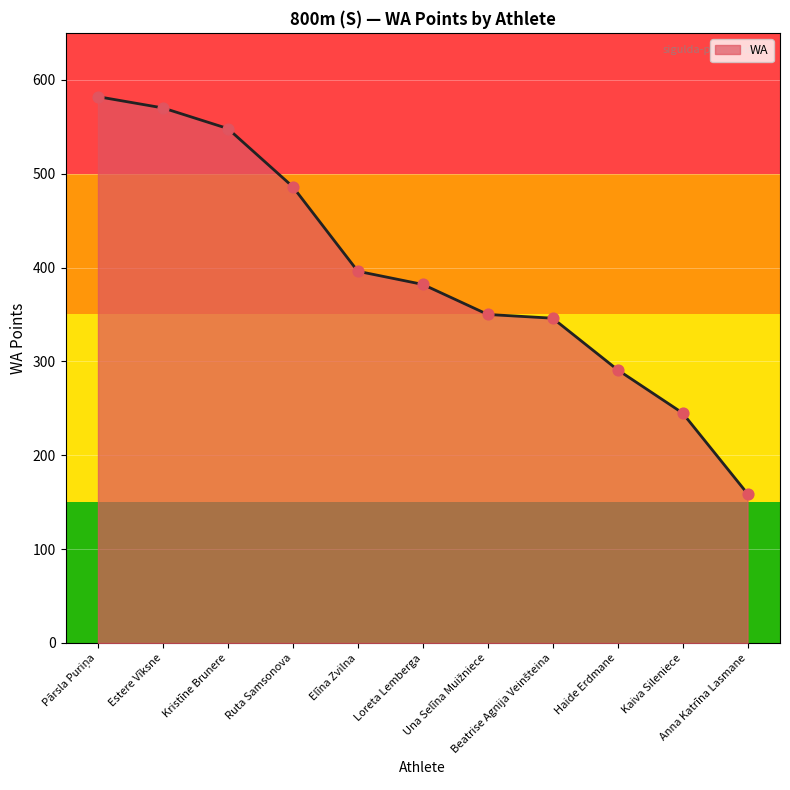

What is the smallest value displayed?

159